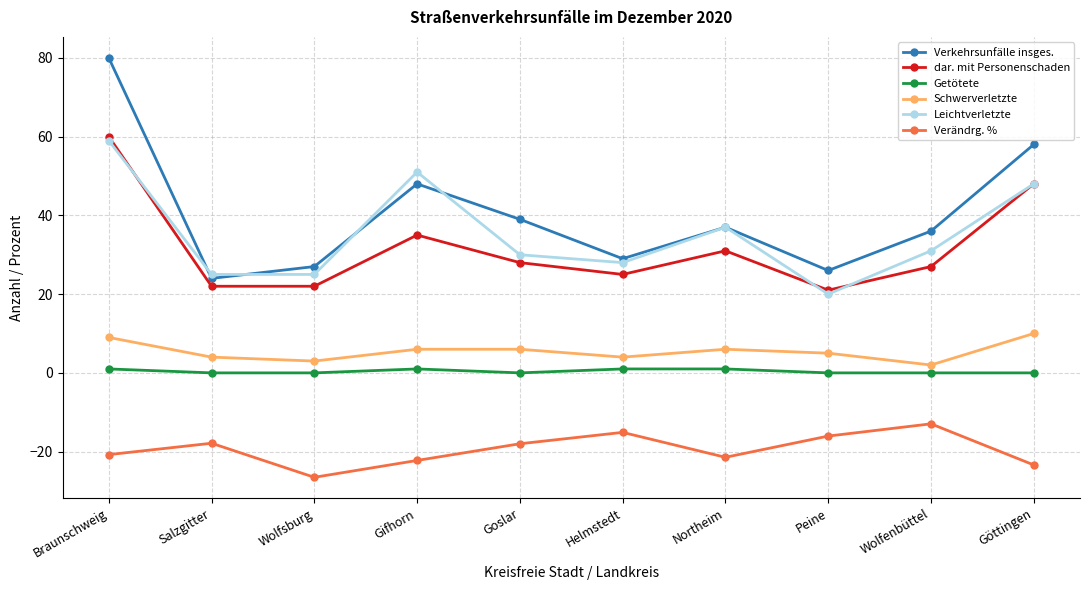

Does the chart display data point markers on the line(s)?

Yes